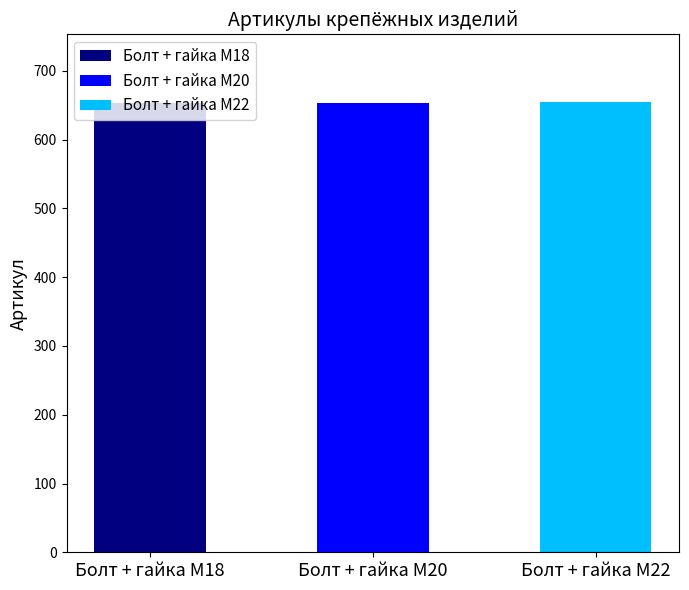

What is the sum of all Болт + гайка M18 values?

653